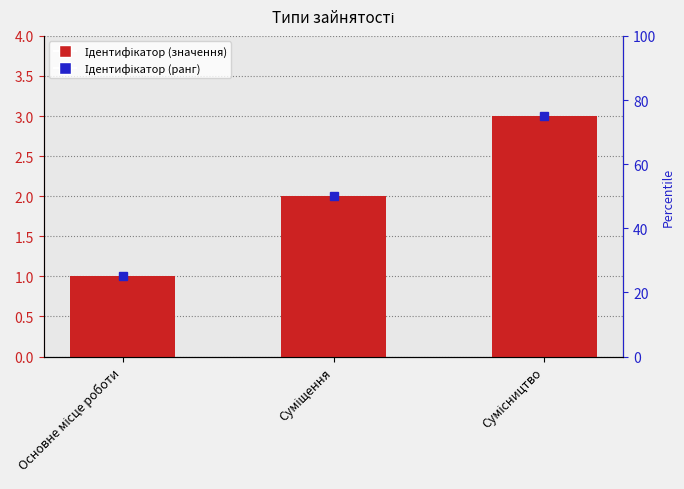

What is the maximum value shown in the chart?

3